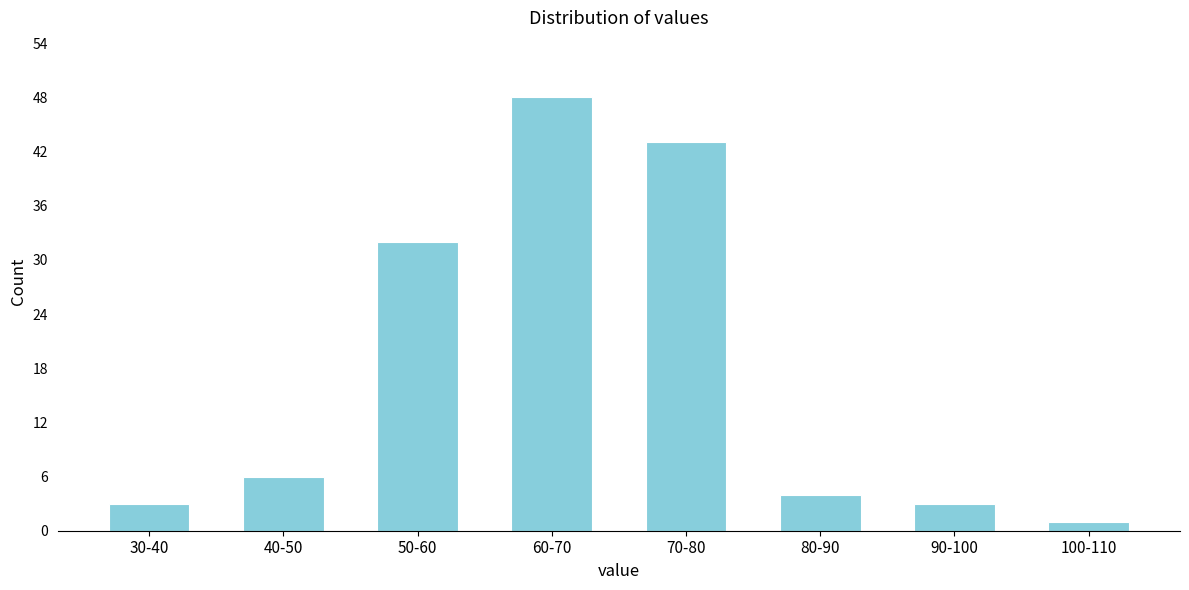

Reading right to left, extract all data points from this chart.

1	3	4	43	48	32	6	3